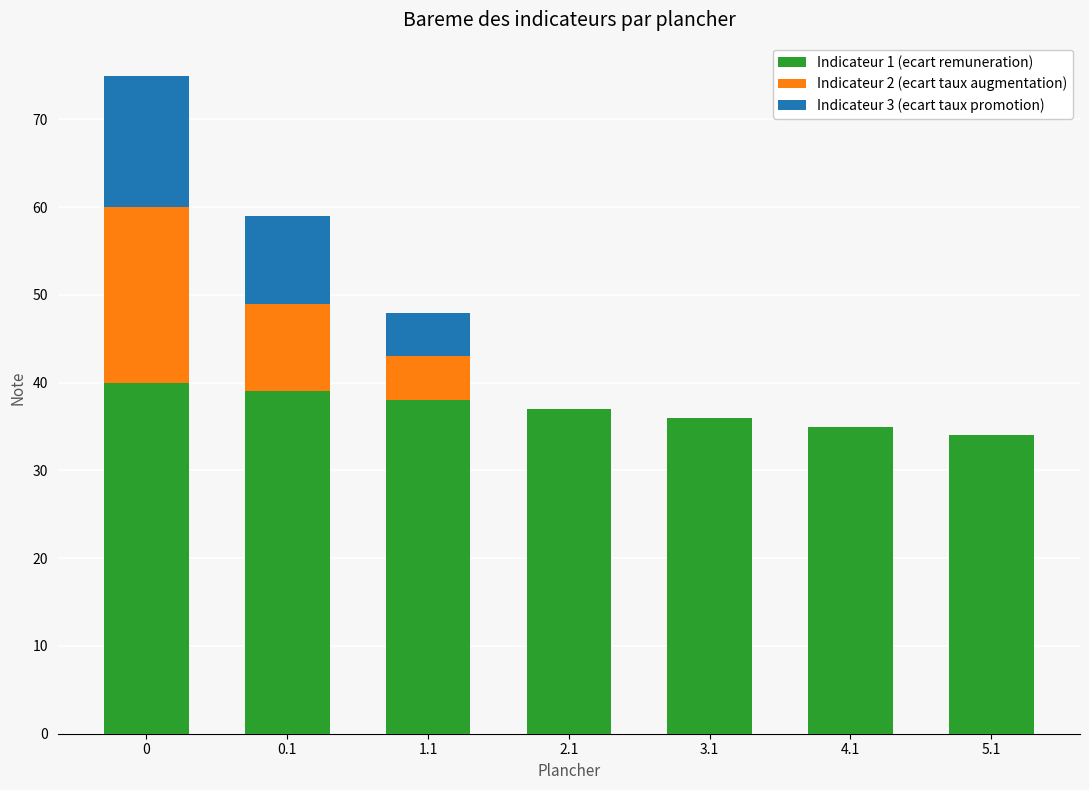

What is the maximum value for Indicateur 1 (ecart remuneration)?

40